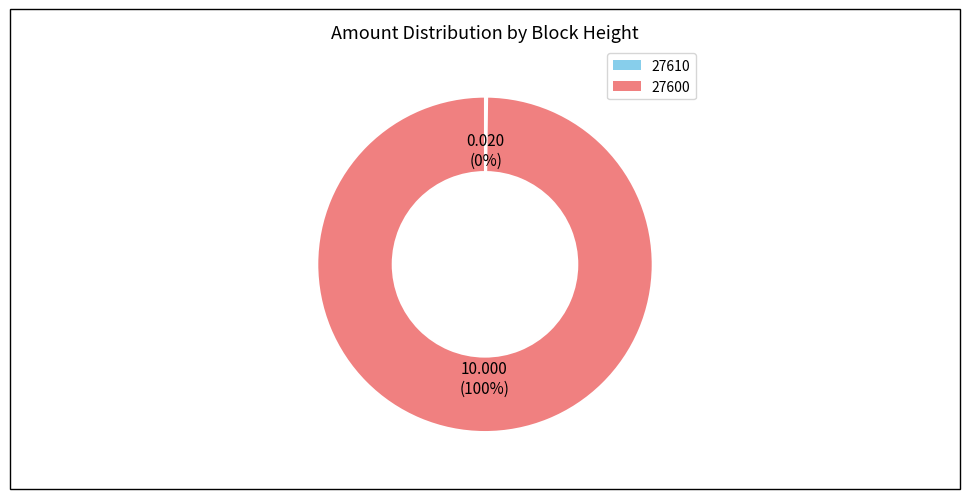

Which category accounts for the majority?

27600